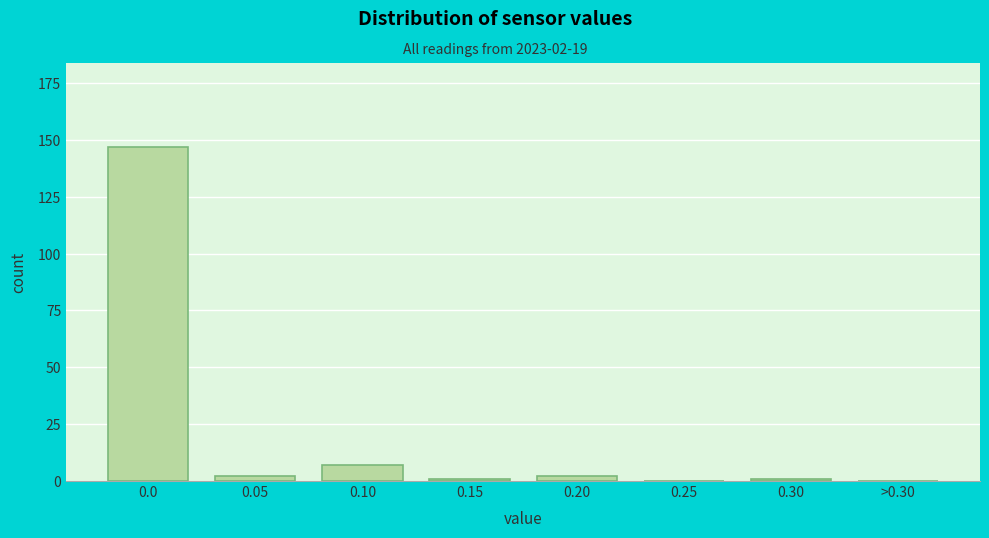

Reading left to right, transcribe all the data shown in this chart.

0.0=147	0.05=2	0.10=7	0.15=1	0.20=2	0.25=0	0.30=1	>0.30=0